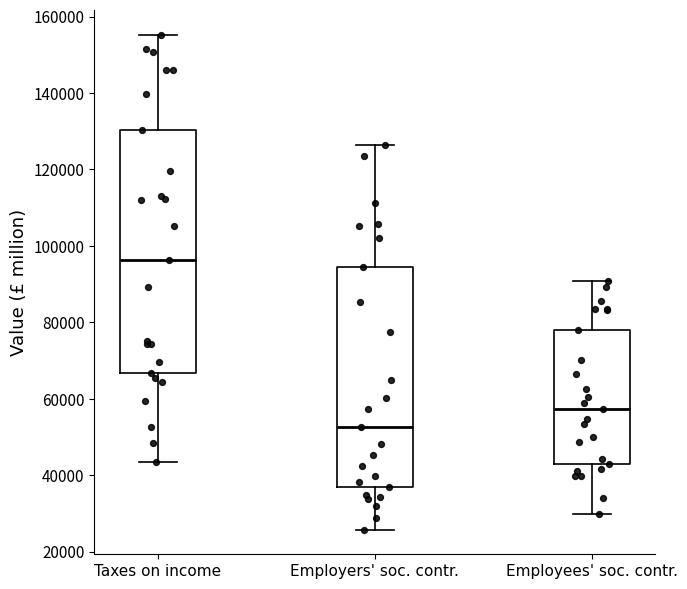

Where does the median line of the box for Employers' soc. contr. sit on the y-axis? The values are not printed on the chart, so give them approximately, as read against the axis.

52000